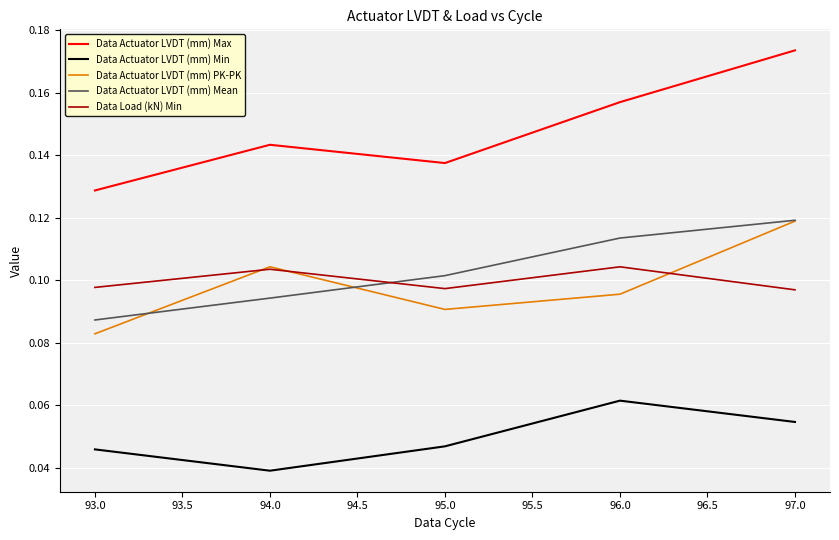

What position from the right is 94.0?

4